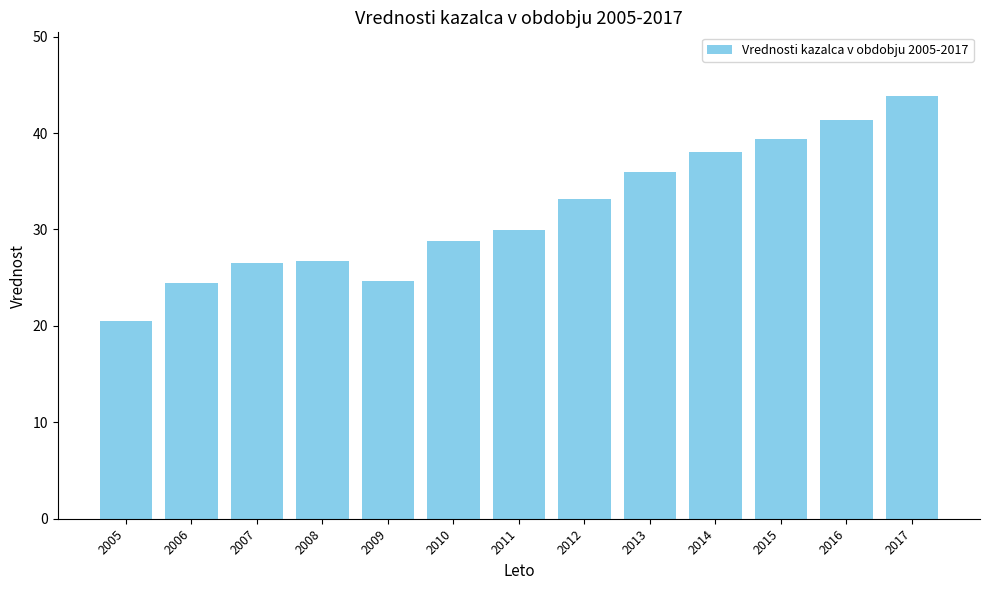

What is the greatest value displayed?

43.9